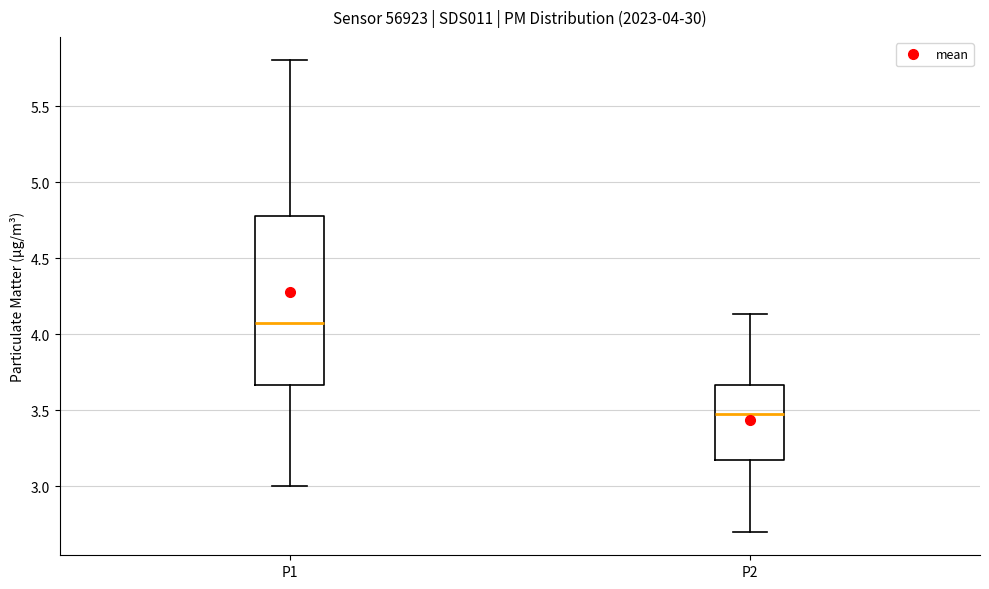

Which box has the highest median line?

P1